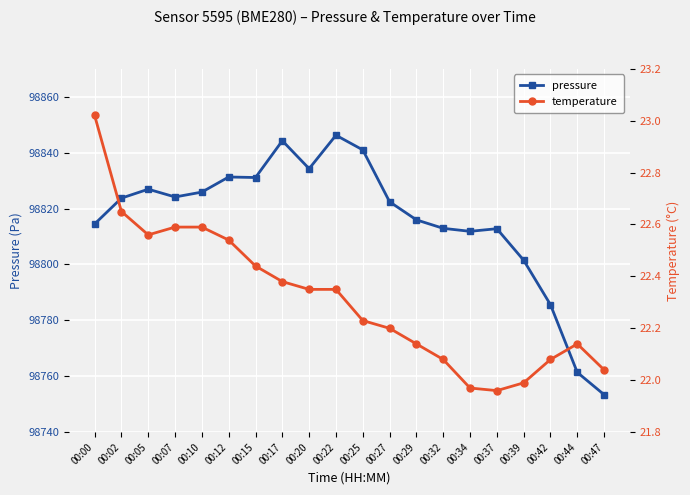

What is the greatest value displayed?

98846.2